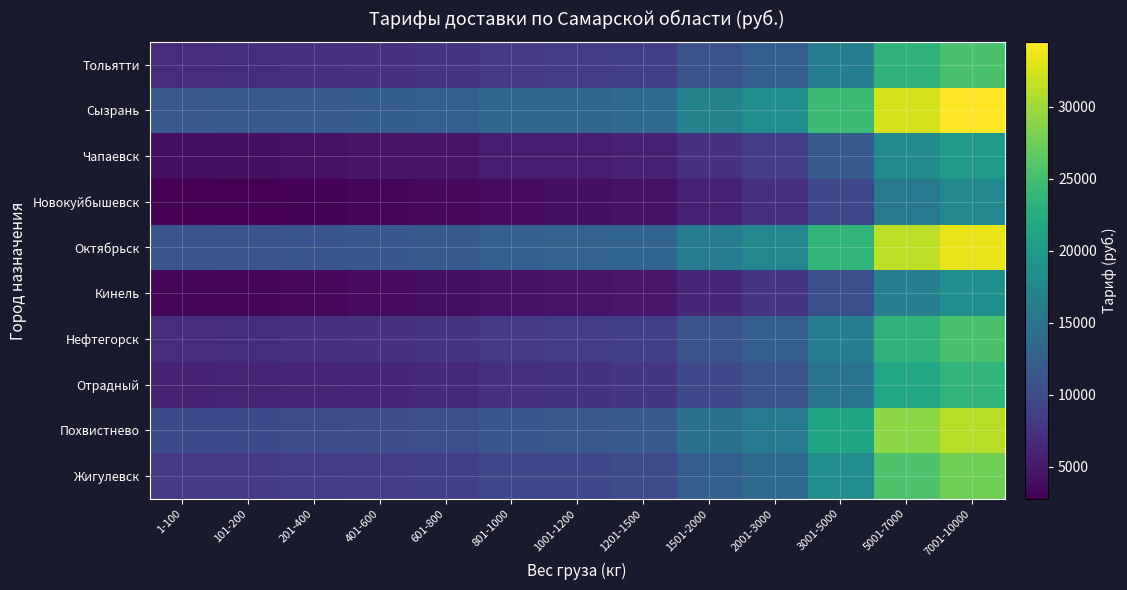

Which series changed the most between 401-600 and 1201-1500?

Сызрань